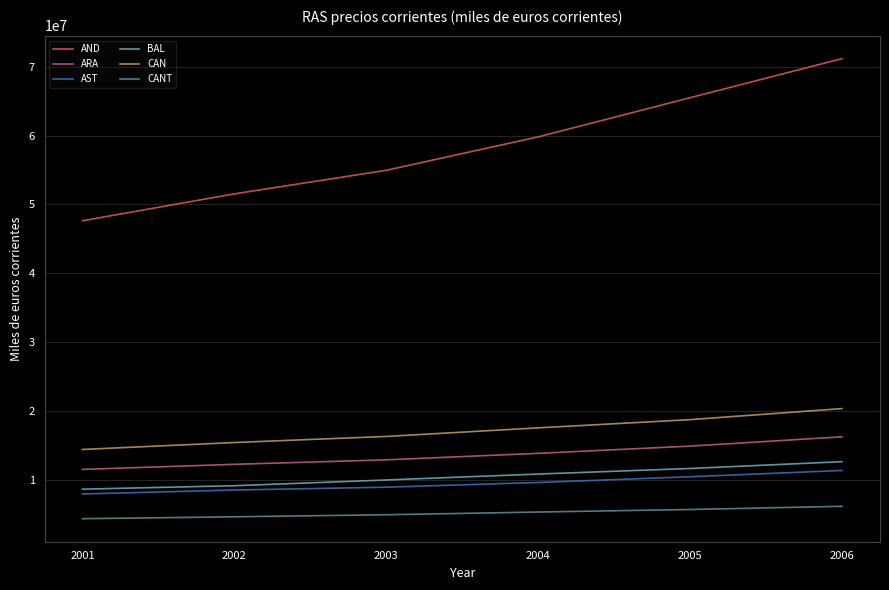

Which series has the largest total across all categories?

AND